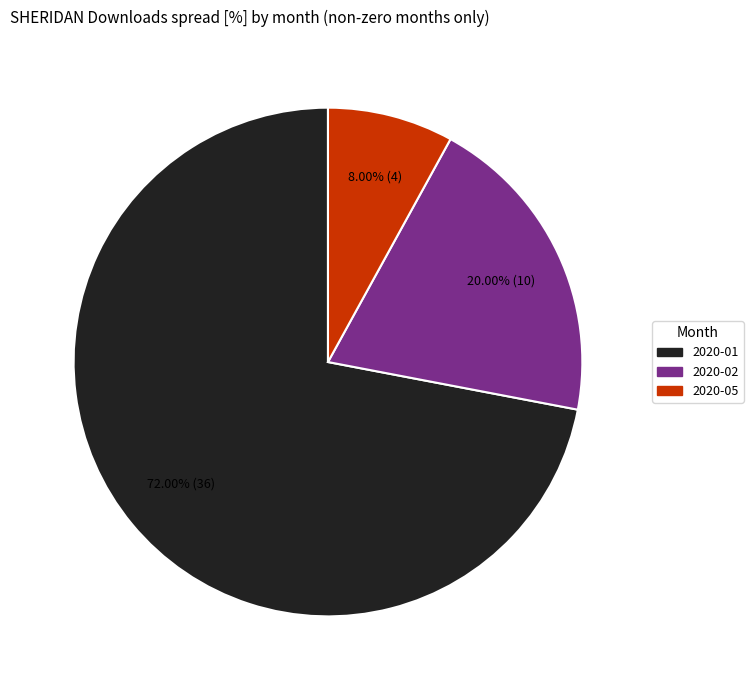

What percentage is the 2020-02 slice, to the nearest percent?

20%